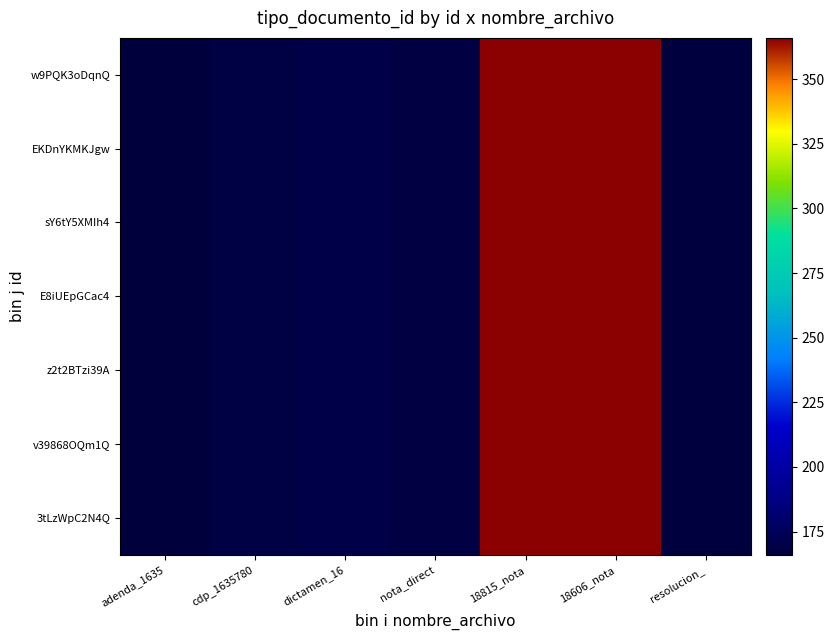

Reading left to right, list all the values displayed in this chart.

w9PQK3oDqnQ: adenda_1635=166	cdp_1635780=169	dictamen_16=170	nota_direct=168	18815_nota=366	18606_nota=366	resolucion_=167
EKDnYKMKJgw: adenda_1635=166	cdp_1635780=169	dictamen_16=170	nota_direct=168	18815_nota=366	18606_nota=366	resolucion_=167
sY6tY5XMIh4: adenda_1635=166	cdp_1635780=169	dictamen_16=170	nota_direct=168	18815_nota=366	18606_nota=366	resolucion_=167
E8iUEpGCac4: adenda_1635=166	cdp_1635780=169	dictamen_16=170	nota_direct=168	18815_nota=366	18606_nota=366	resolucion_=167
z2t2BTzi39A: adenda_1635=166	cdp_1635780=169	dictamen_16=170	nota_direct=168	18815_nota=366	18606_nota=366	resolucion_=167
v39868OQm1Q: adenda_1635=166	cdp_1635780=169	dictamen_16=170	nota_direct=168	18815_nota=366	18606_nota=366	resolucion_=167
3tLzWpC2N4Q: adenda_1635=166	cdp_1635780=169	dictamen_16=170	nota_direct=168	18815_nota=366	18606_nota=366	resolucion_=167